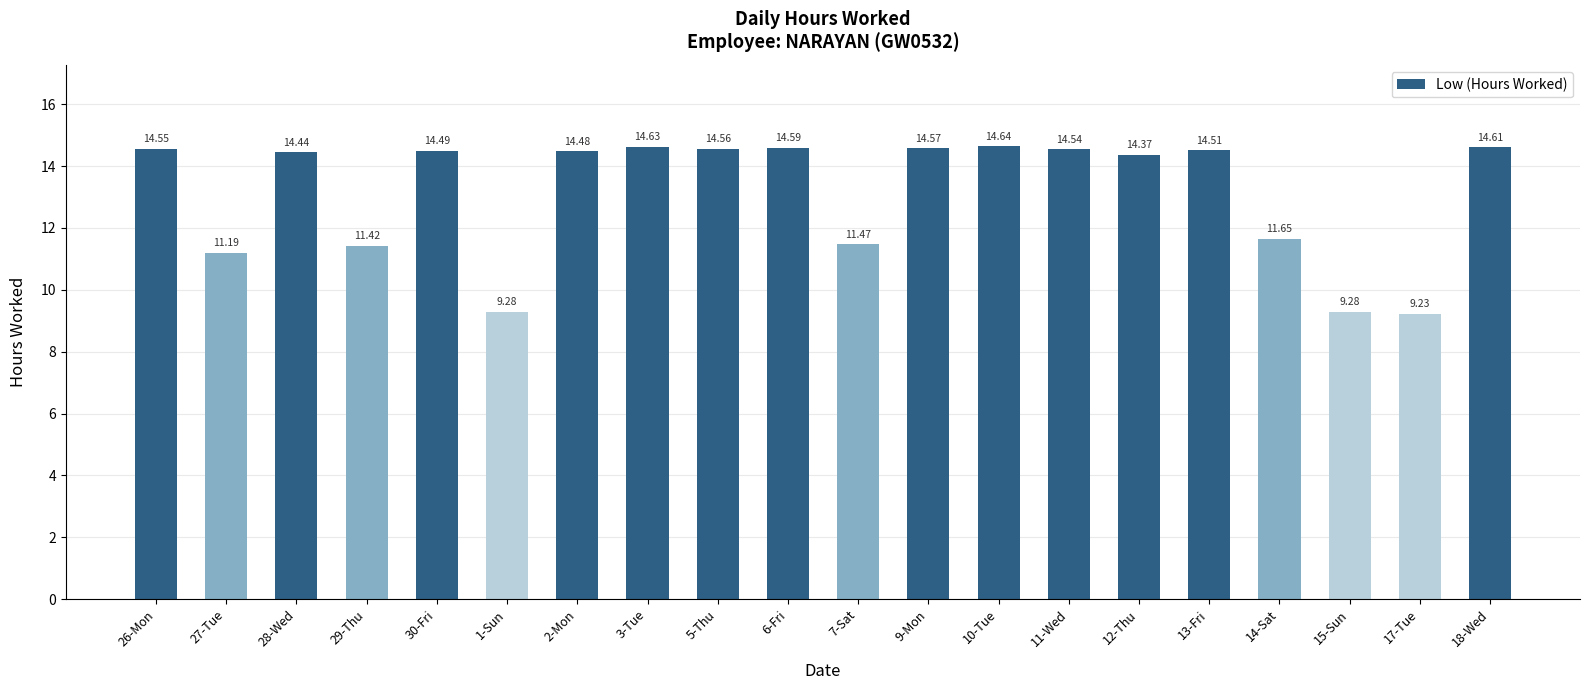

Which label corresponds to the smallest value in the chart?

17-Tue